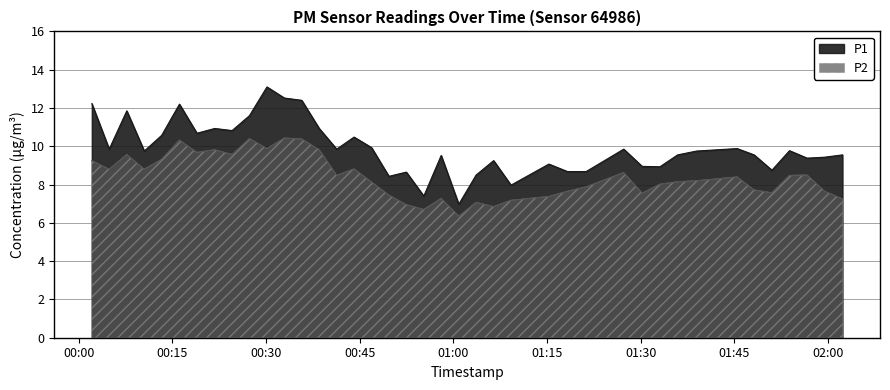

At which label does P1 first exceed 9?

2023-05-16T00:02:05